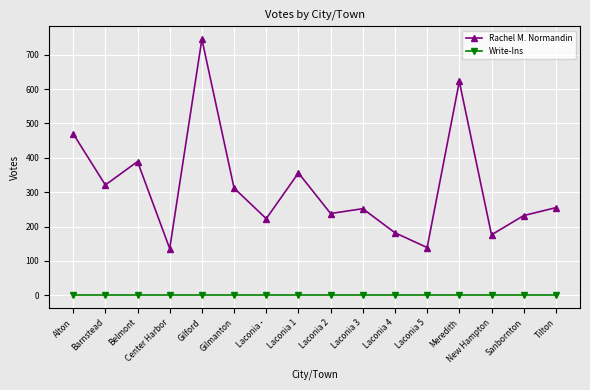

What is the total value across all series at Alton?

470